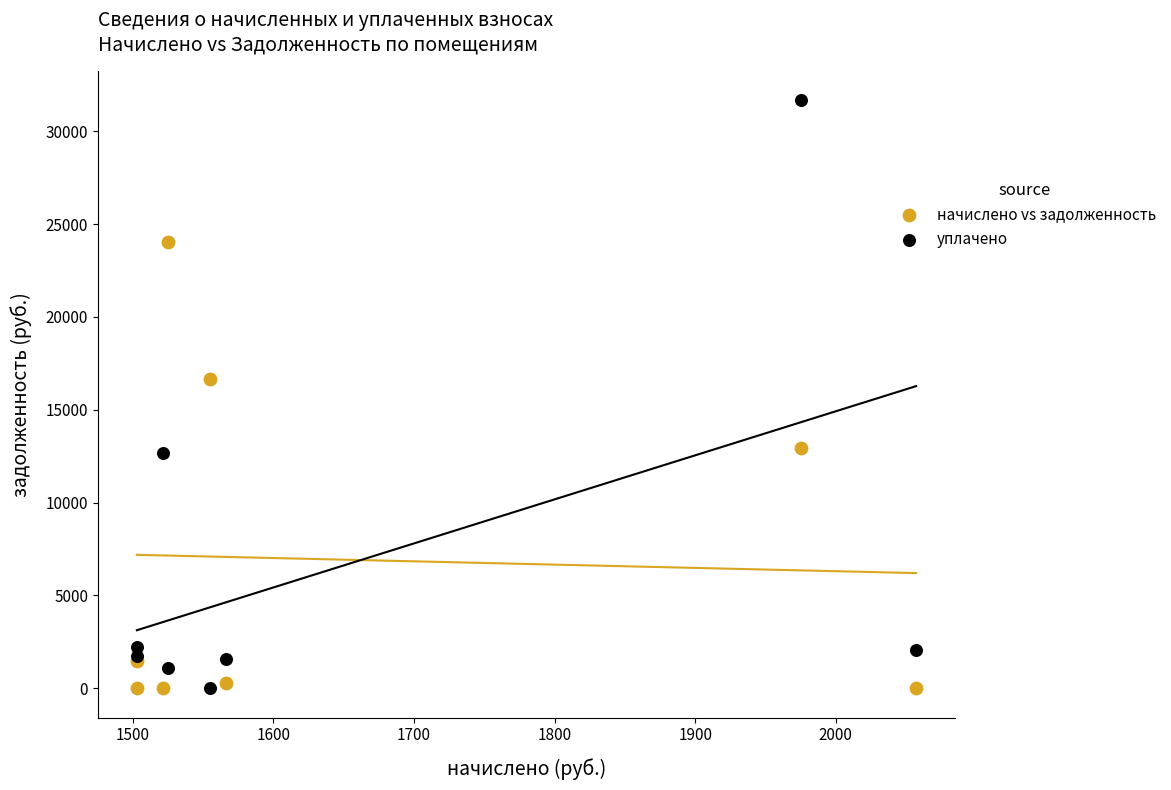

What is the X range (max minus min) for the scatter plot?

554.3